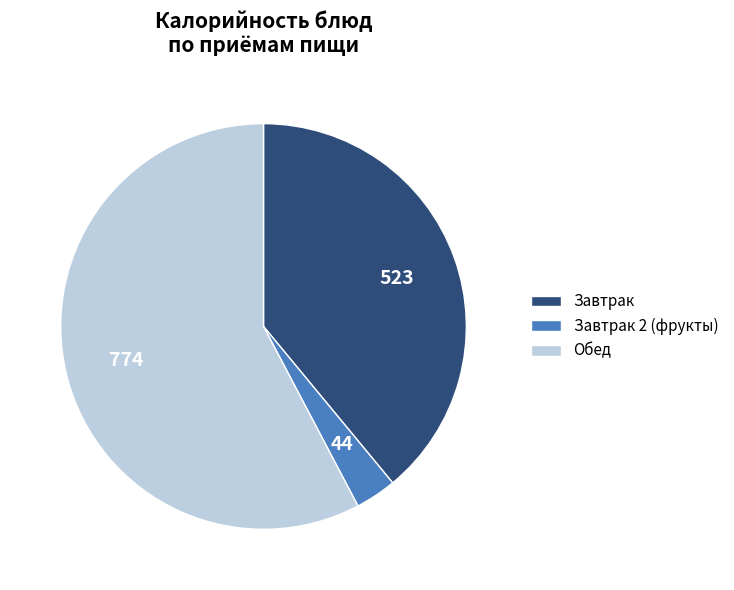

Do Завтрак and Завтрак 2 (фрукты) together represent more than half of the pie?

No